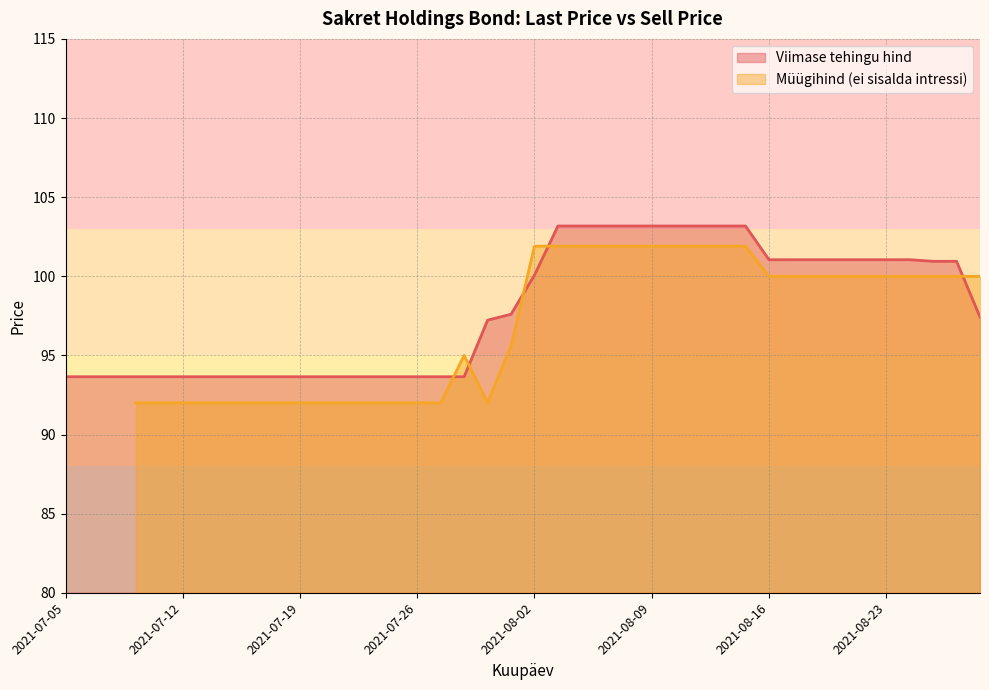

What is the difference between the values at 2021-08-10 and 2021-08-25?

2.2